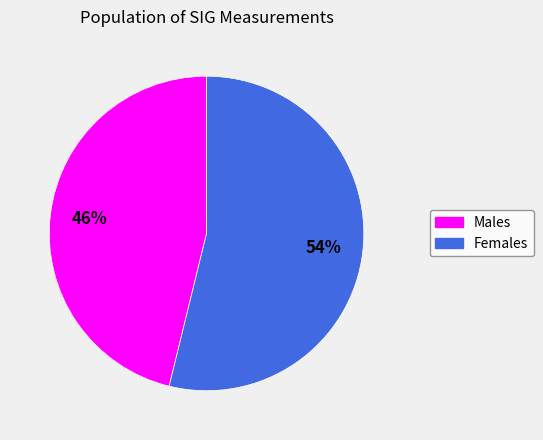

Is there any slice that represents more than half of the pie?

Yes